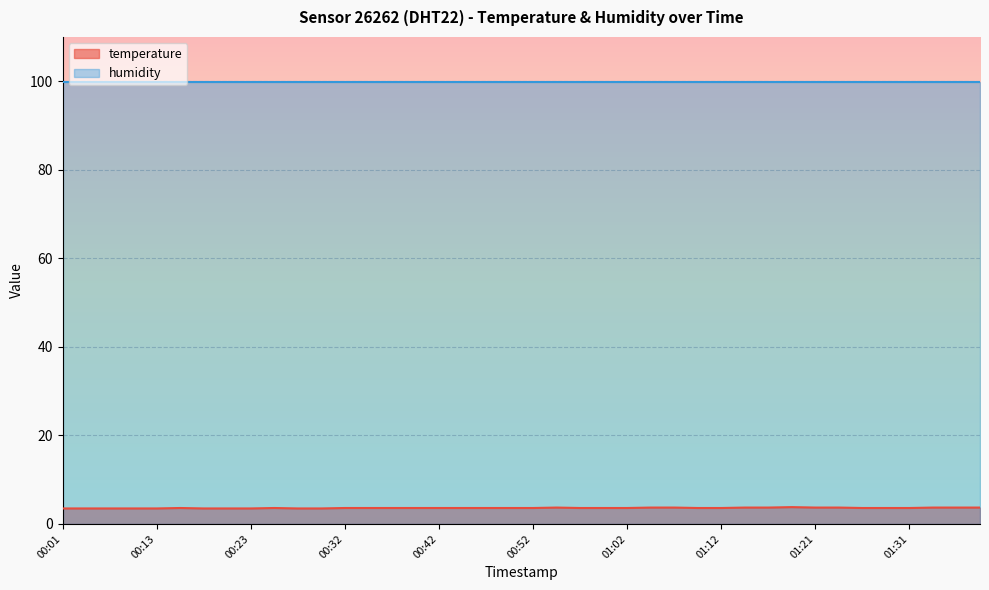

Which category has the lowest value across all series?

00:01